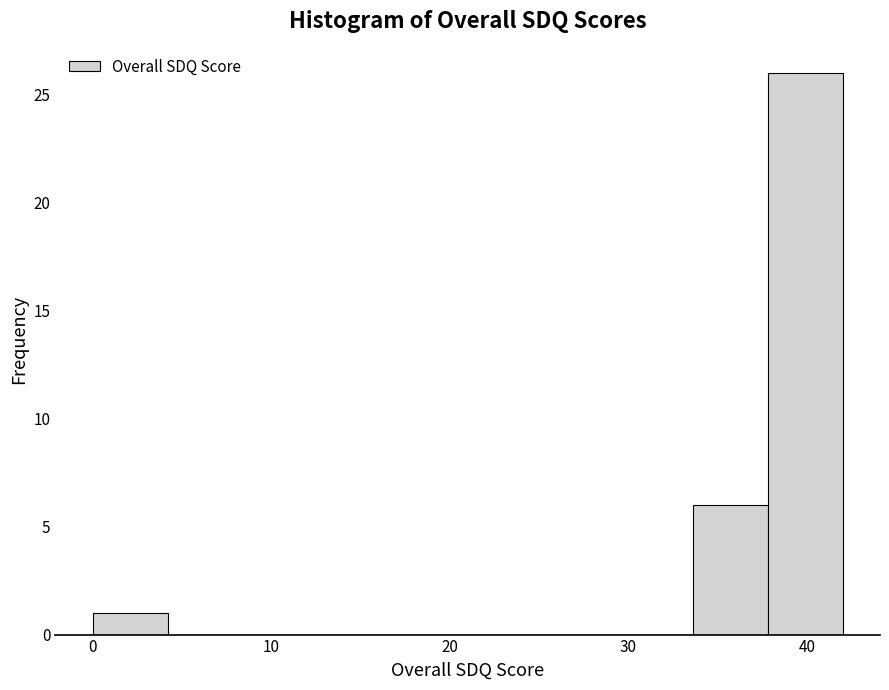

What is the height of the bar covering 37.8 to 42.0 on the x-axis? Neither the bar edges nor the heights are printed on the chart, so give them approximately, as read against the axes.

26